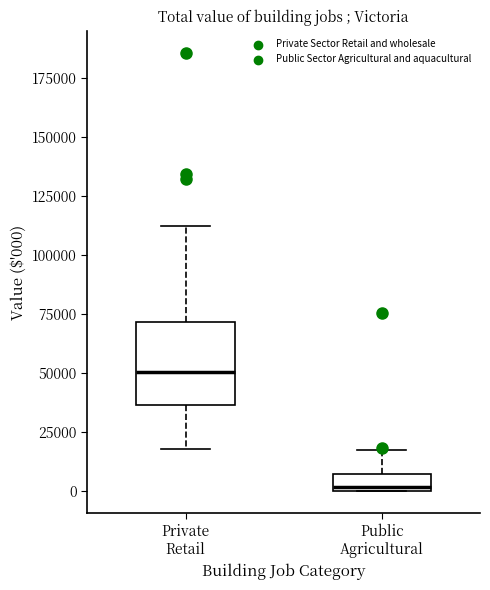

Comparing the boxes themselves (not the whiskers), which one is the tallest?

Private Retail